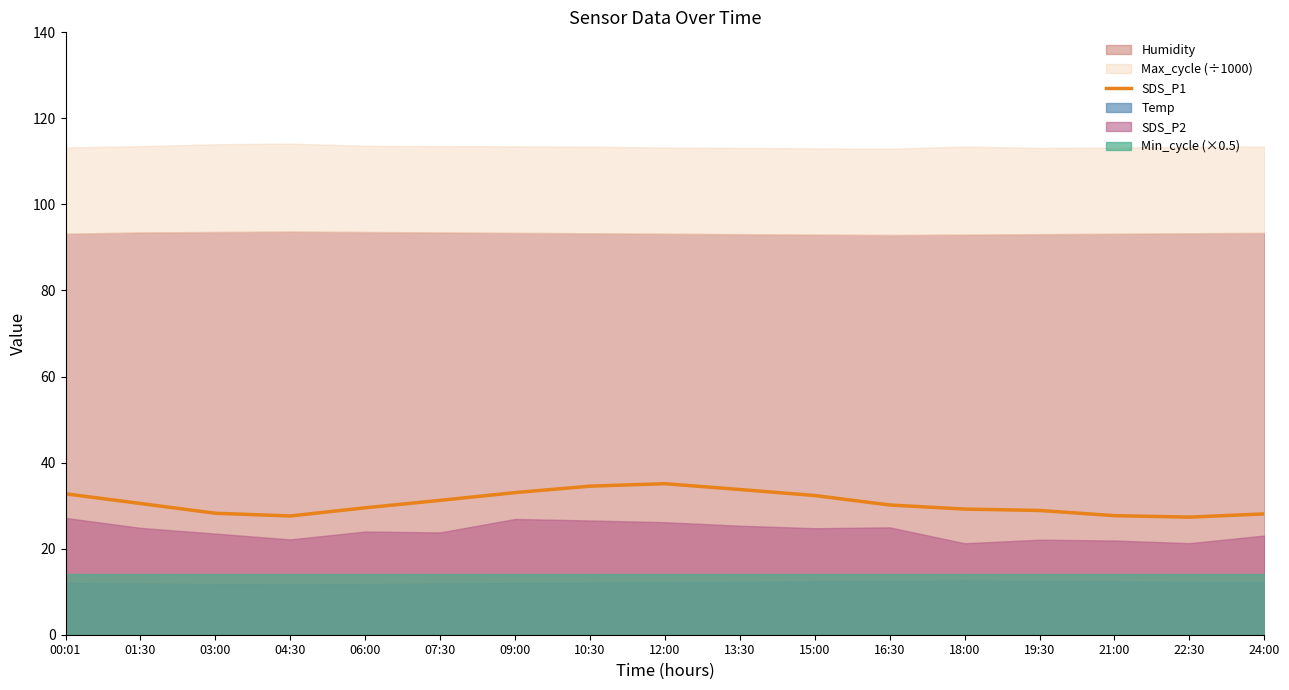

How many interior local valleys (lower than both neighbors) does the data have?

2